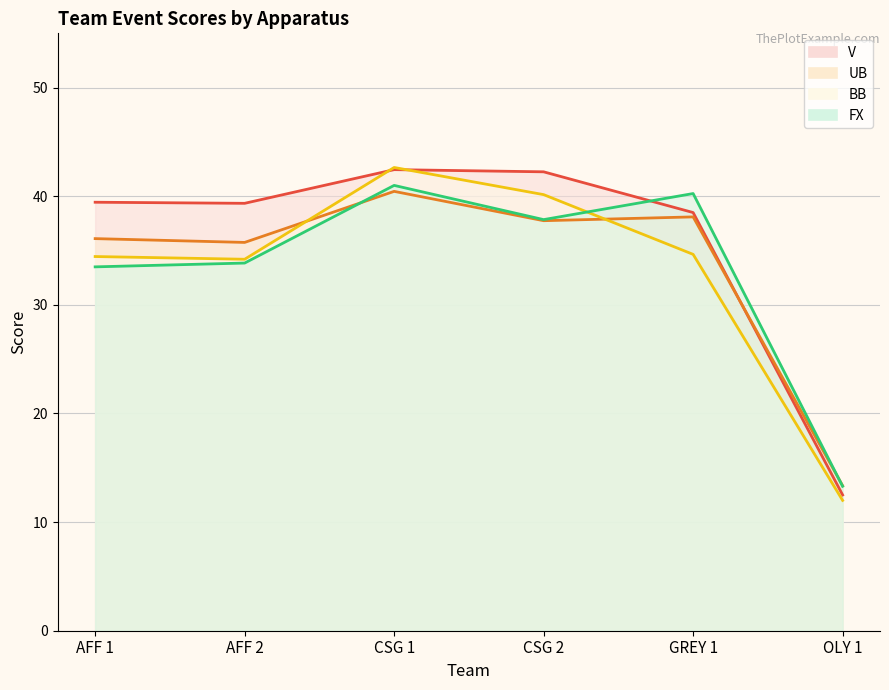

At which label does V first exceed 39?

AFF 1